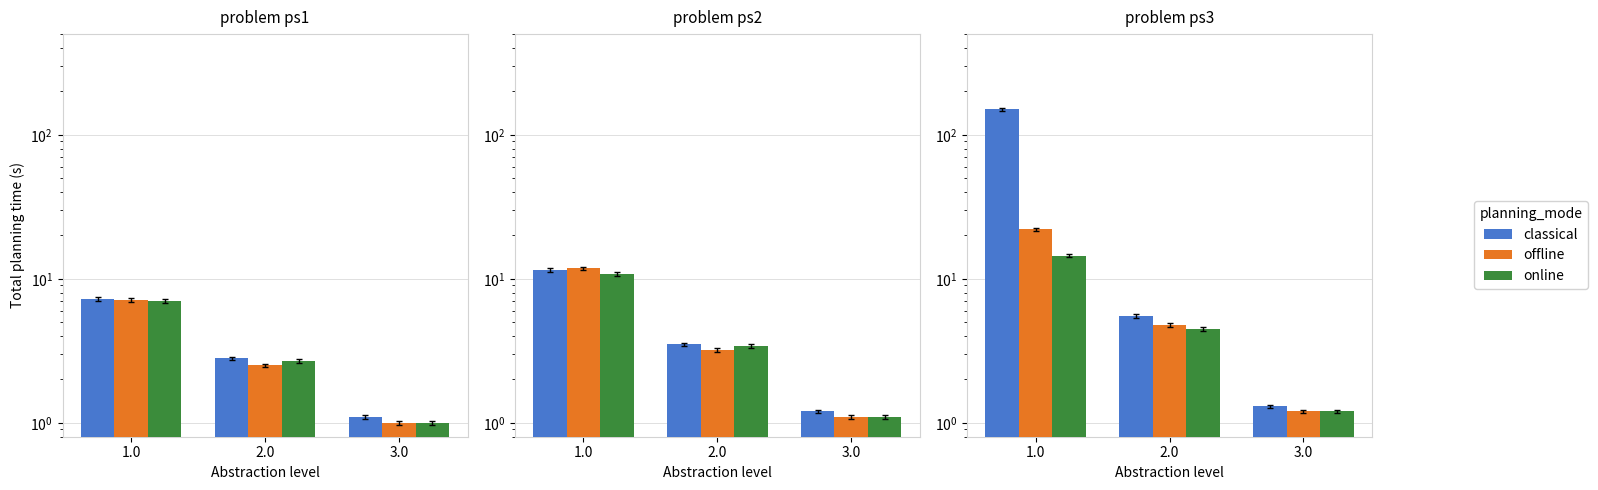

Does the chart contain stacked bars?

No